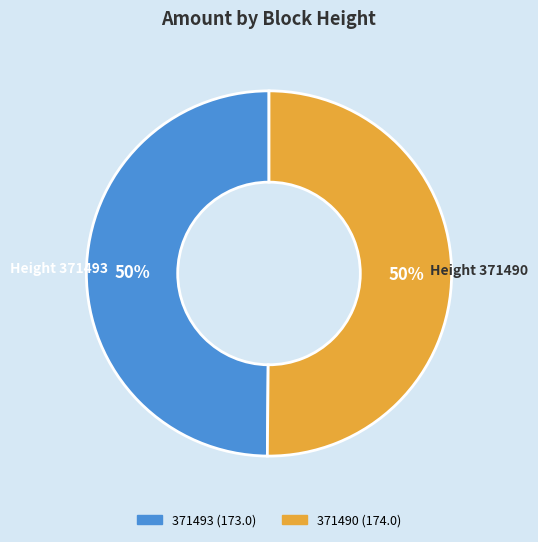

To the nearest percent, what is the combined percentage of 371493 and 371490?

100%